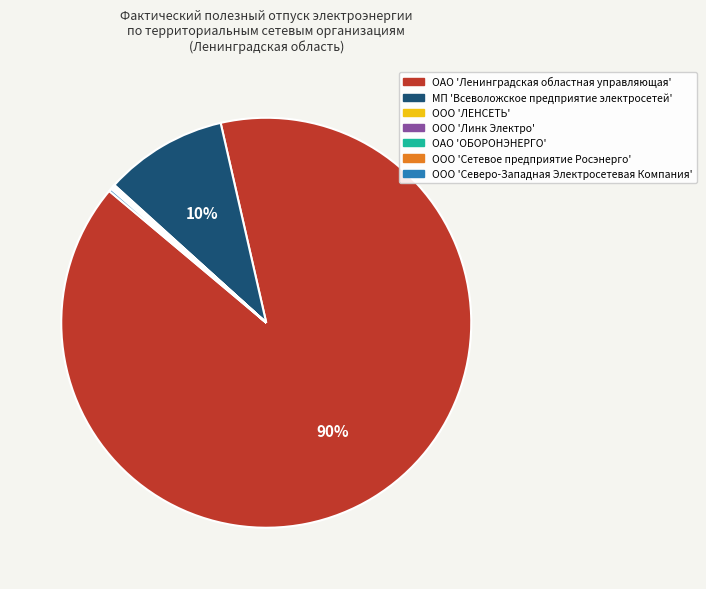

What is the largest slice in the pie chart?

ОАО 'Ленинградская областная управляющая'